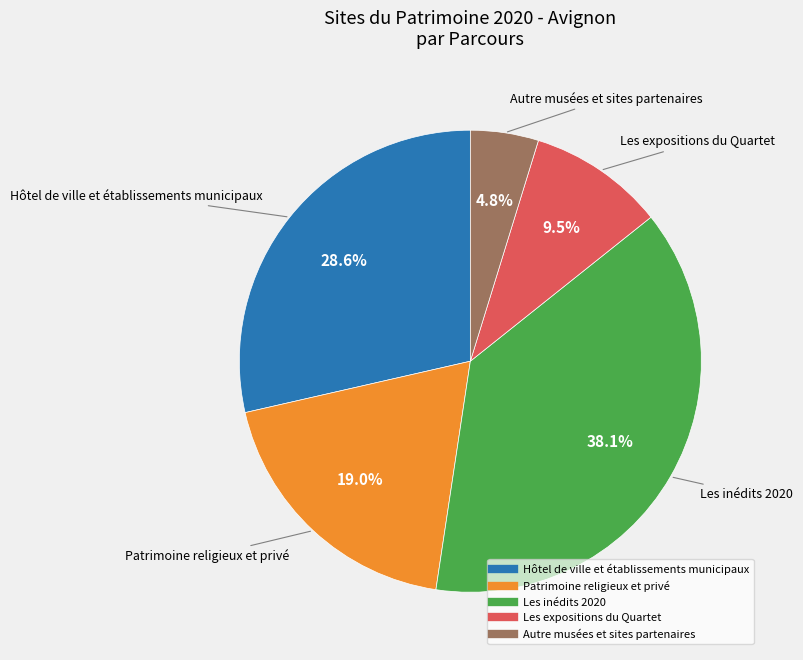

How many slices are in this pie chart?

5